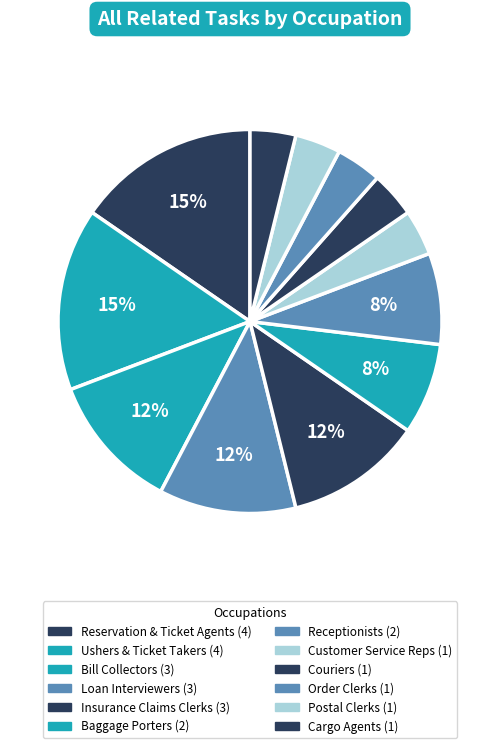

What is the smallest slice in the pie chart?

Customer Service Representatives